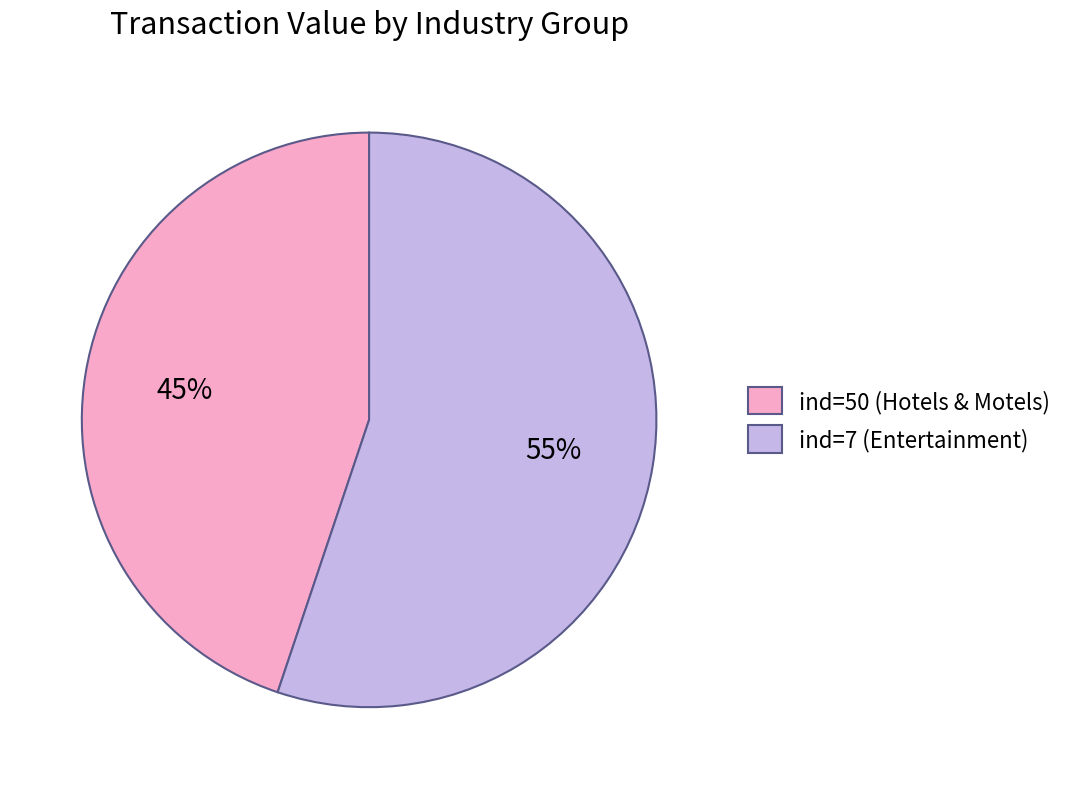

Do ind=7 (Entertainment) and ind=50 (Hotels & Motels) together represent more than half of the pie?

Yes